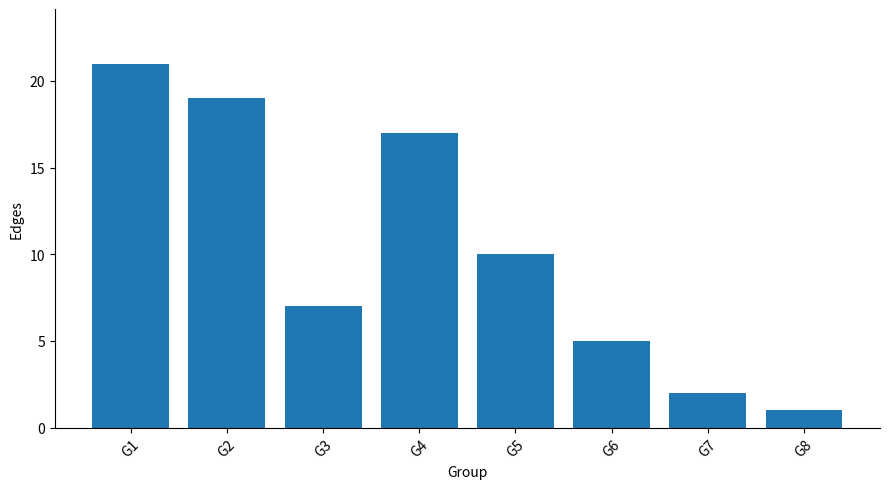

Approximately how many times larger is the value at G3 compared to G1?

0.3